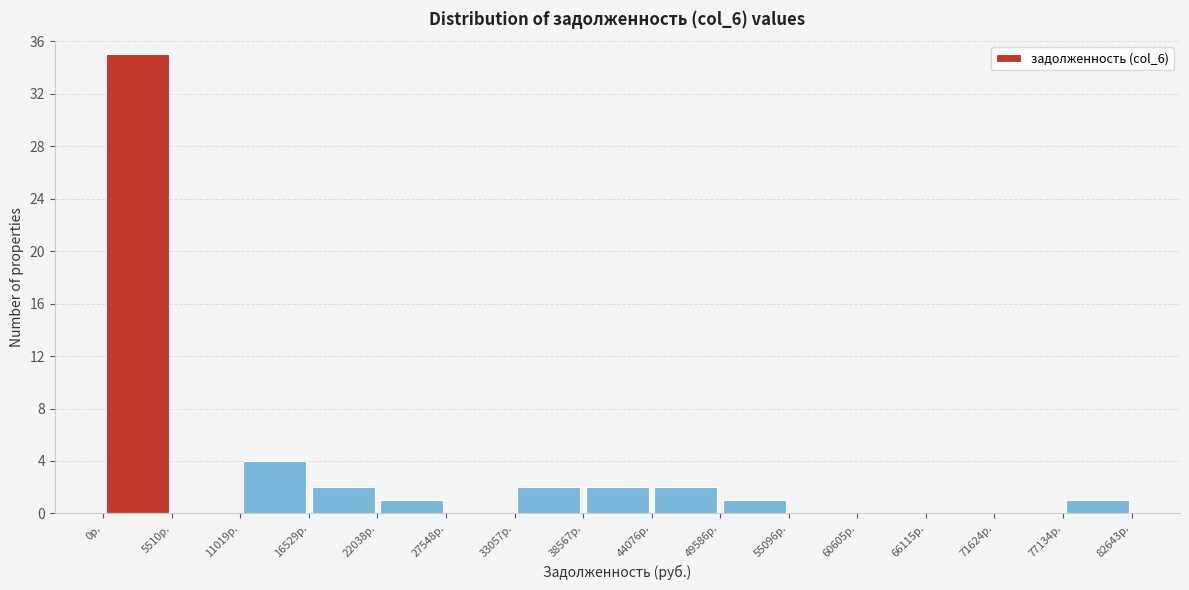

Reading left to right, transcribe this chart: for each bar, give the range it covers on the x-axis and its height. Neither the bar edges nor the heights are printed on the chart, so give them approximately, as read against the axes.

0 to 6000: 35
6000 to 11000: 0
11000 to 17000: 4
17000 to 22000: 2
22000 to 28000: 1
28000 to 33000: 0
33000 to 39000: 2
39000 to 44000: 2
44000 to 50000: 2
50000 to 55000: 1
55000 to 61000: 0
61000 to 66000: 0
66000 to 72000: 0
72000 to 77000: 0
77000 to 83000: 1